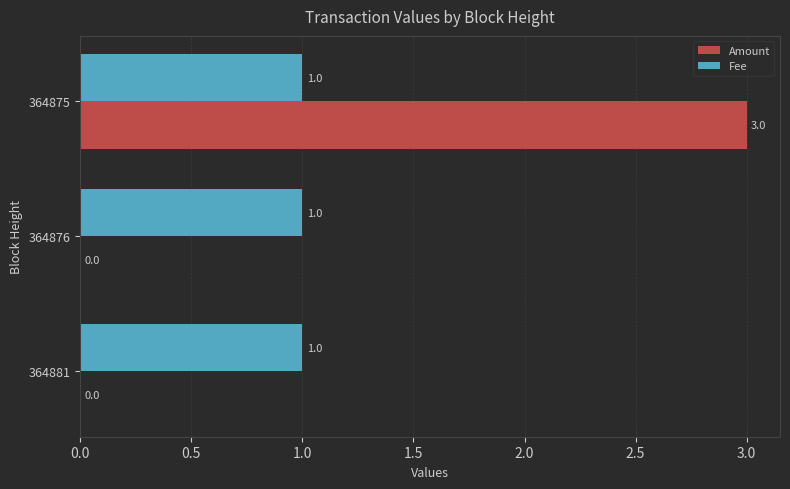

What are all the series names shown in the legend?

Amount, Fee